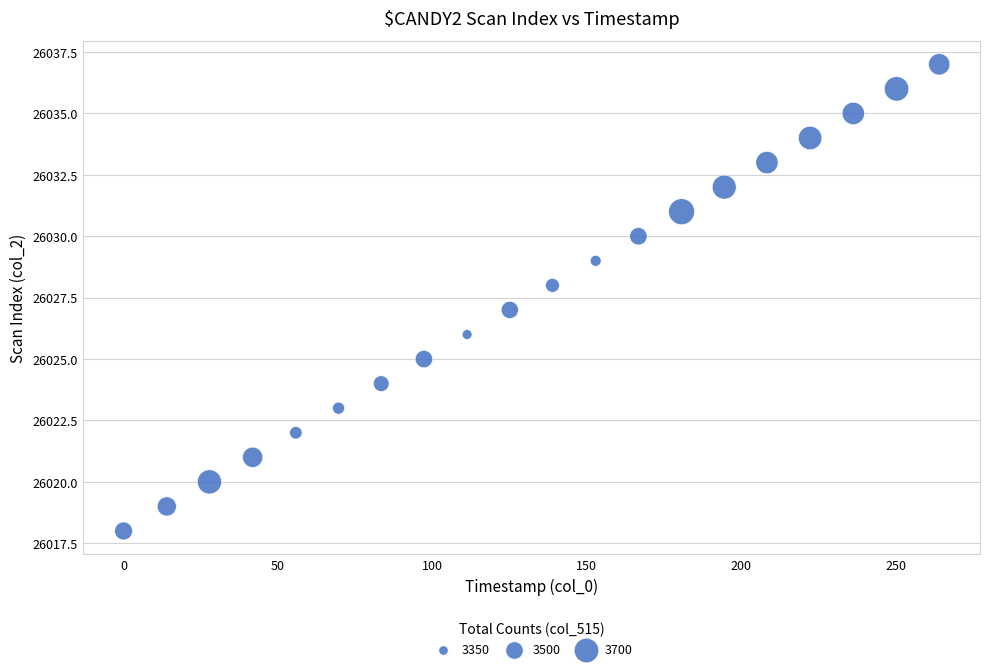

What is the range of Y values (max minus min)?

19